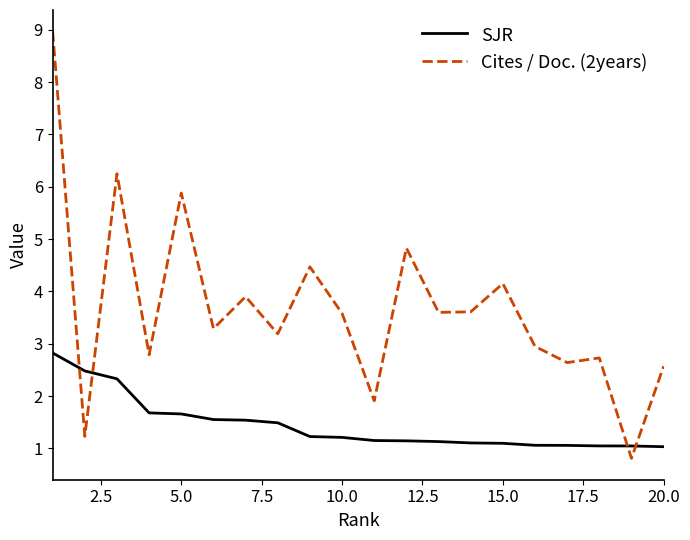

What is the difference between the maximum and minimum values in the Cites / Doc. (2years) series?

8.2